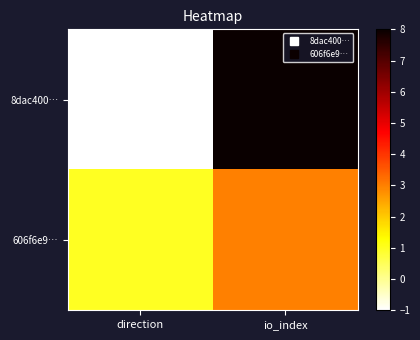

At which category is the sum across all series the highest?

io_index